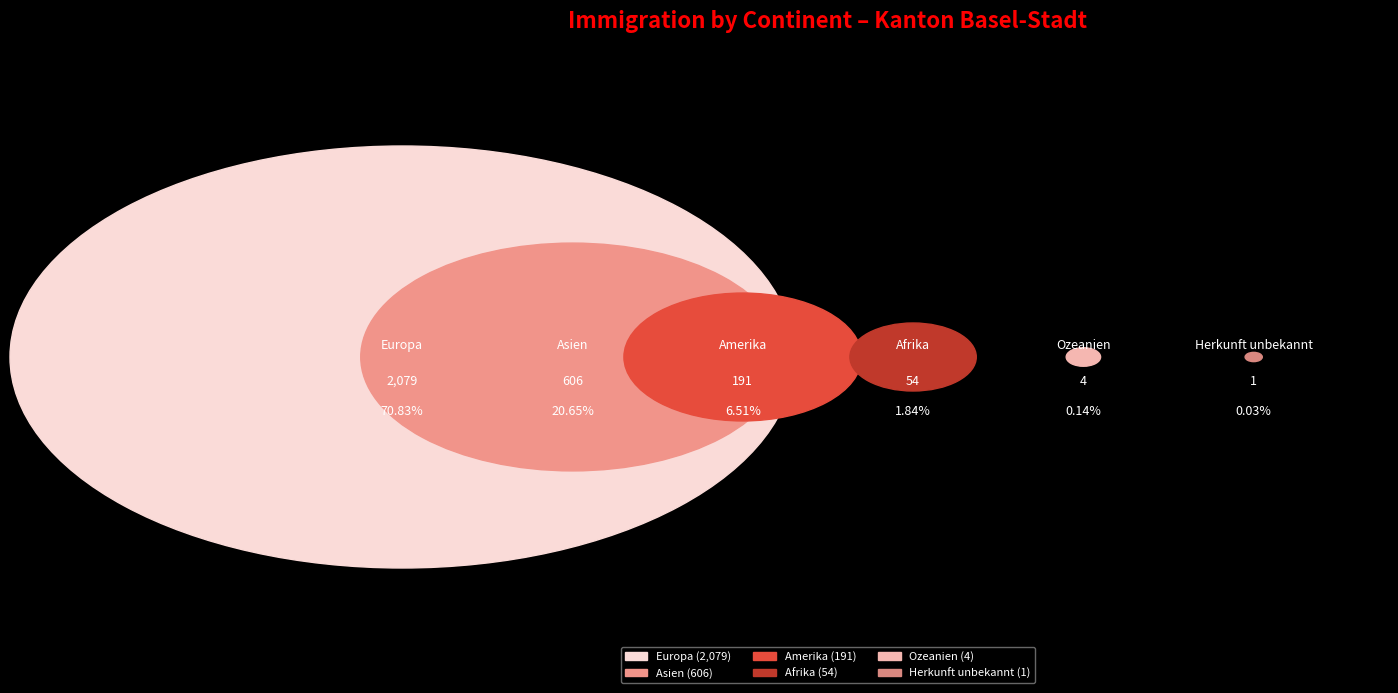

To the nearest percent, what is the difference between the largest and smallest slice percentages?

71%